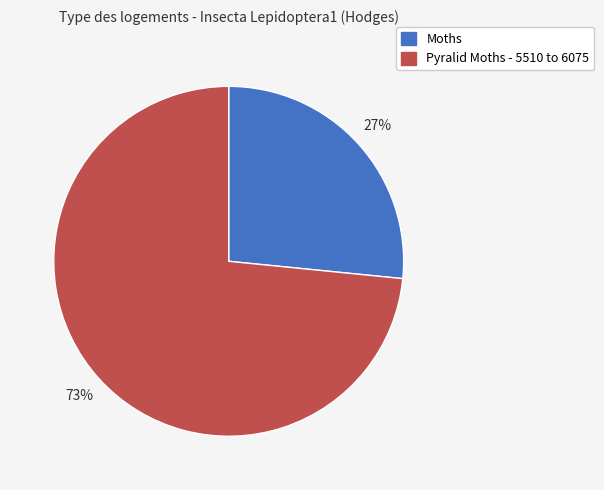

How many segments does this pie chart have?

2